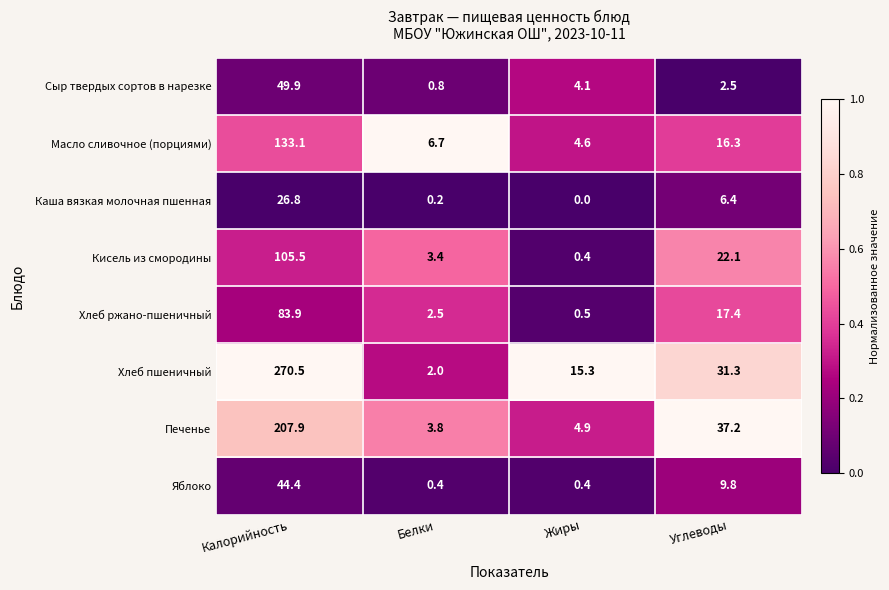

Rank the series by their maximum value, from highest to lowest.

Хлеб пшеничный, Печенье, Масло сливочное (порциями), Кисель из смородины, Хлеб ржано-пшеничный, Сыр твердых сортов в нарезке, Яблоко, Каша вязкая молочная пшенная